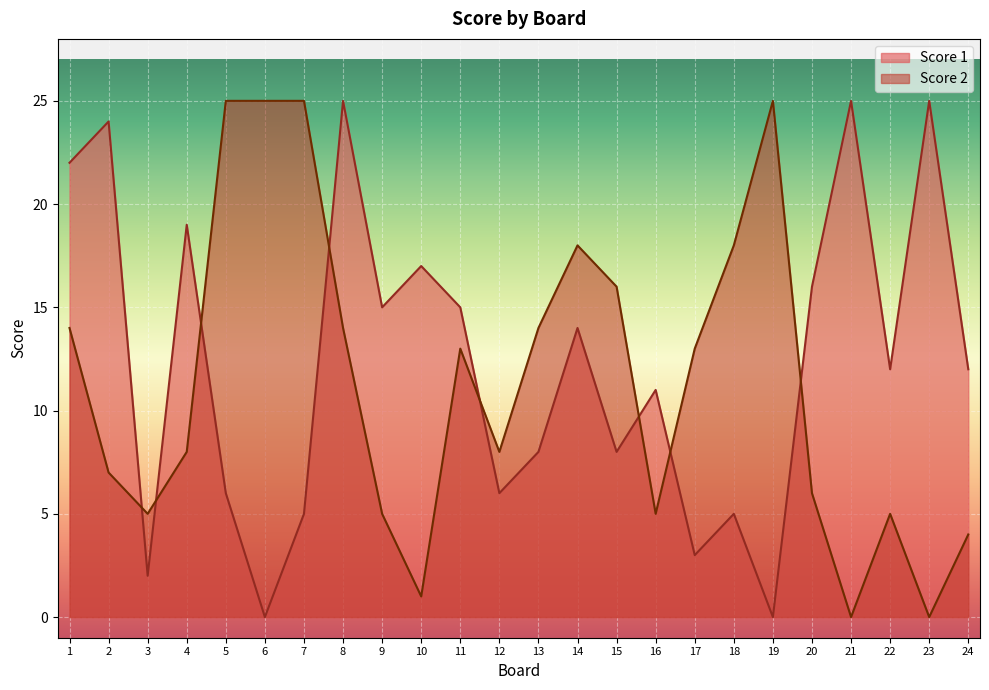

The value of Score 2 at 18 is 5. True or false?

False